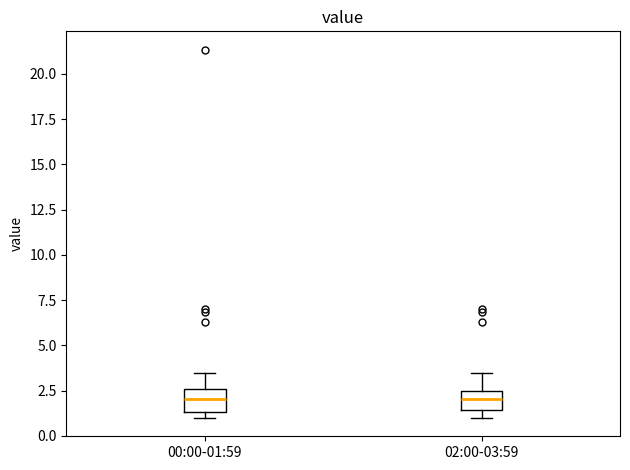

Where does the upper whisker of the box for 00:00-01:59 end on the y-axis? The values are not printed on the chart, so give them approximately, as read against the axis.

3.5